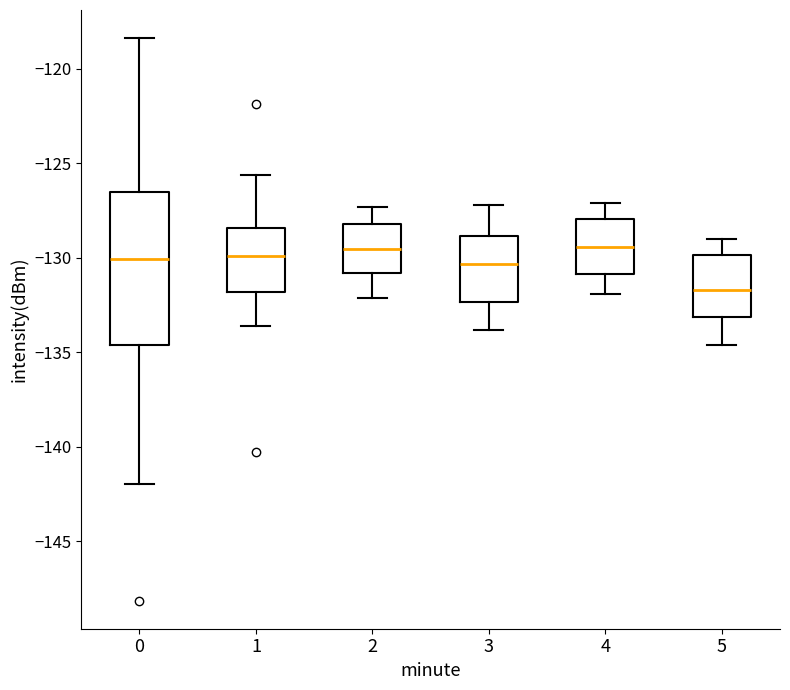

Which box is the tallest, from its lower edge to its upper edge?

0